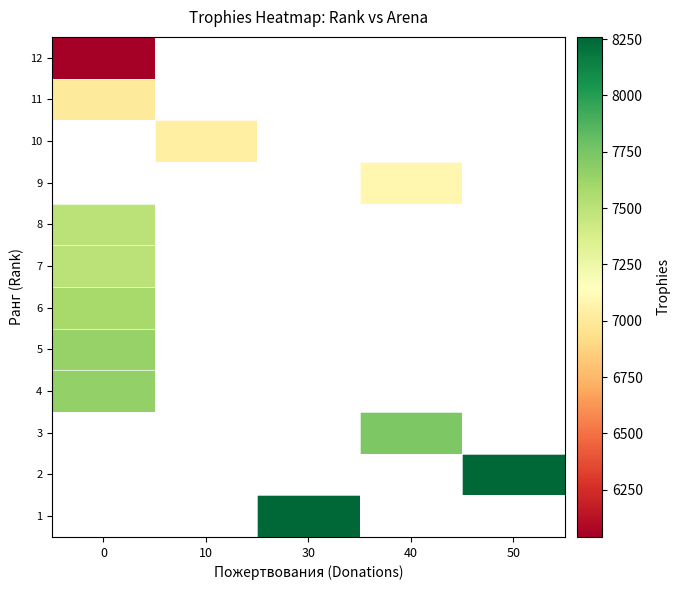

Which label corresponds to the largest value in the chart?

30